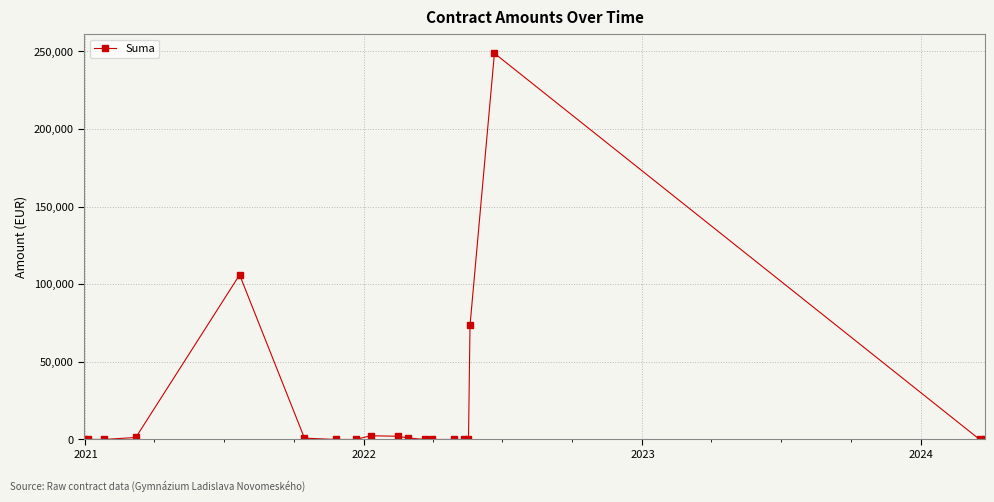

What is the sum of all values?

436543.7